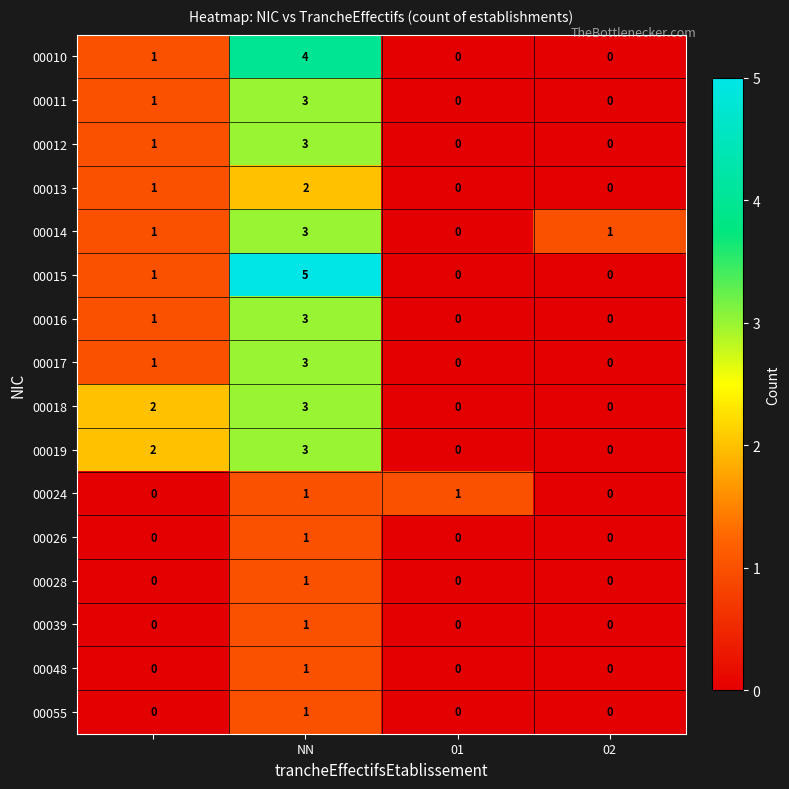

What is the maximum value shown in the chart?

5